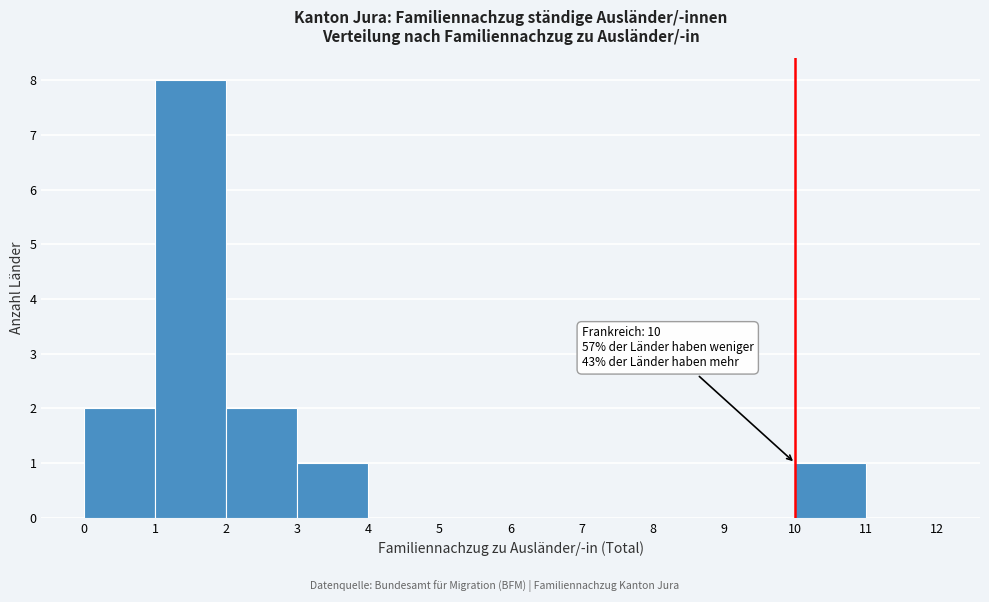

Which range on the x-axis has the tallest bar?

1 to 2